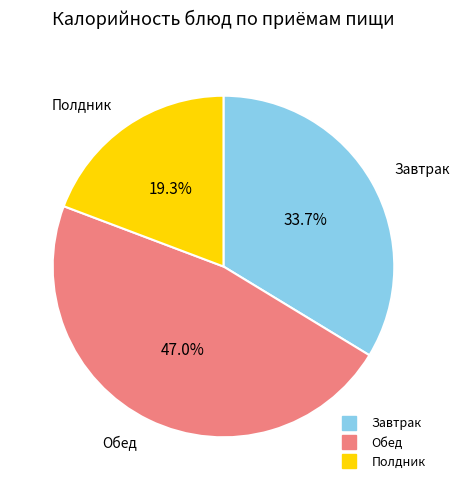

Is there any slice that represents more than half of the pie?

No